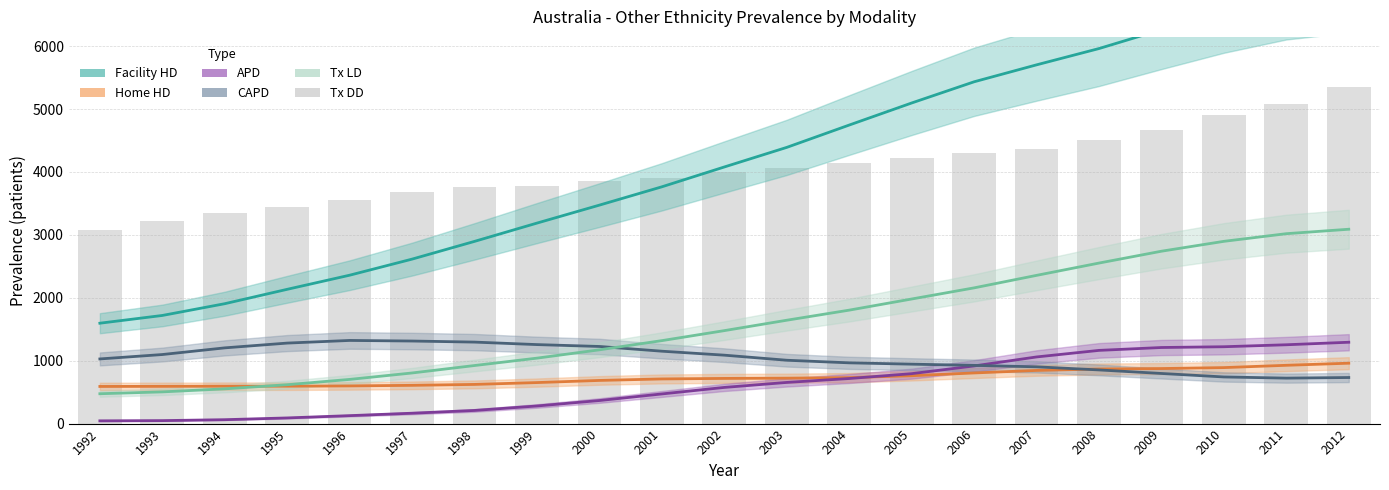

What is the approximate value of Tx LD at 2005?

1980.3